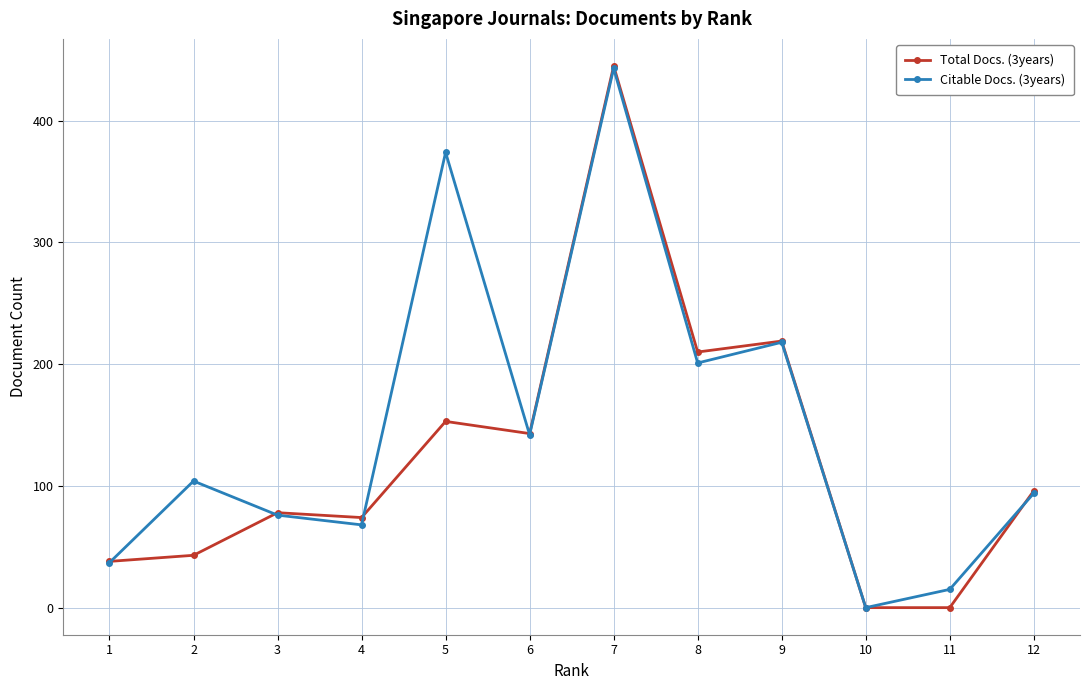

Is it true that Citable Docs. (3years) equals 374 at 5?

True